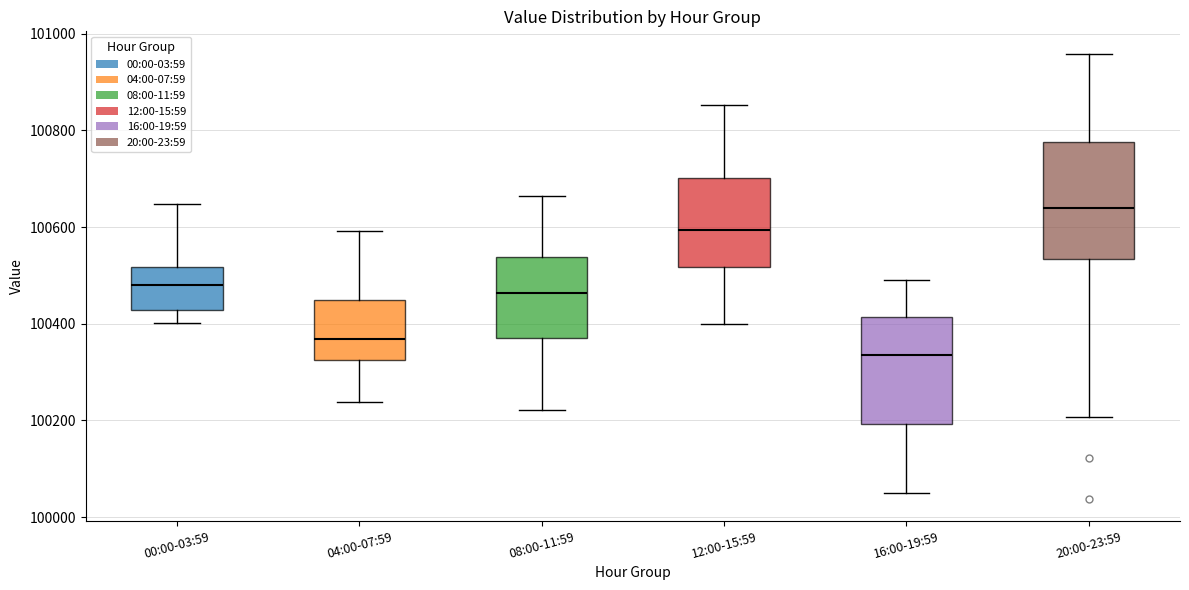

Which box's median line is the highest?

20:00-23:59